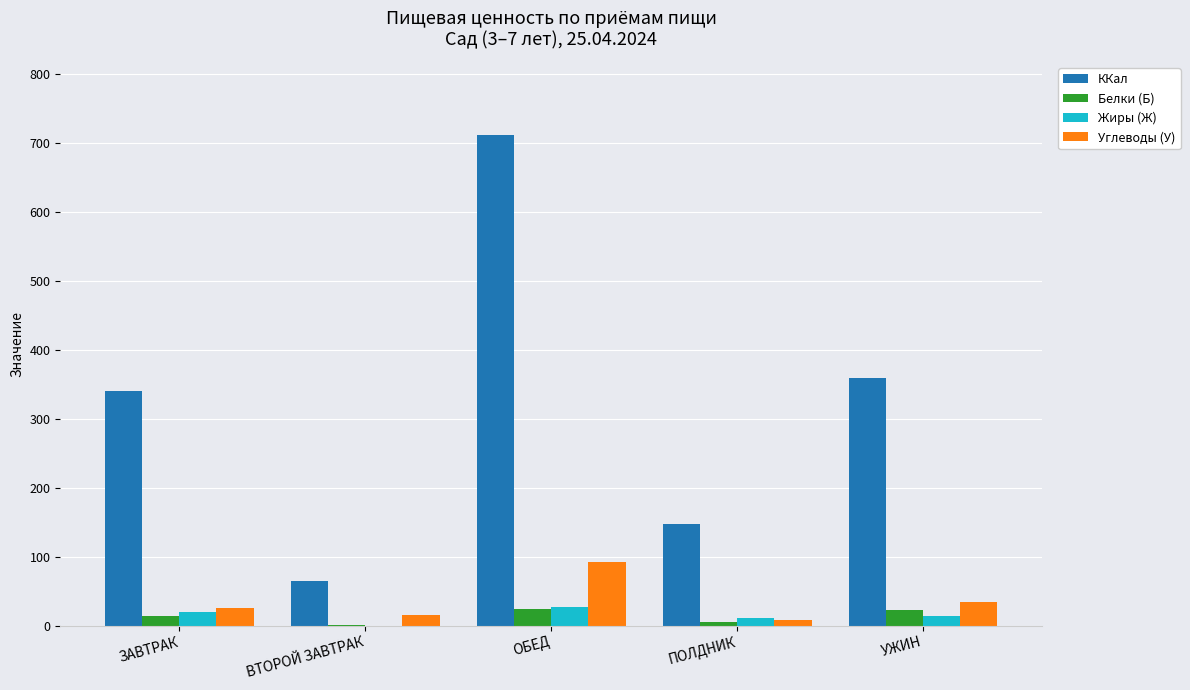

What is the highest value of the Жиры (Ж) series?

27.0